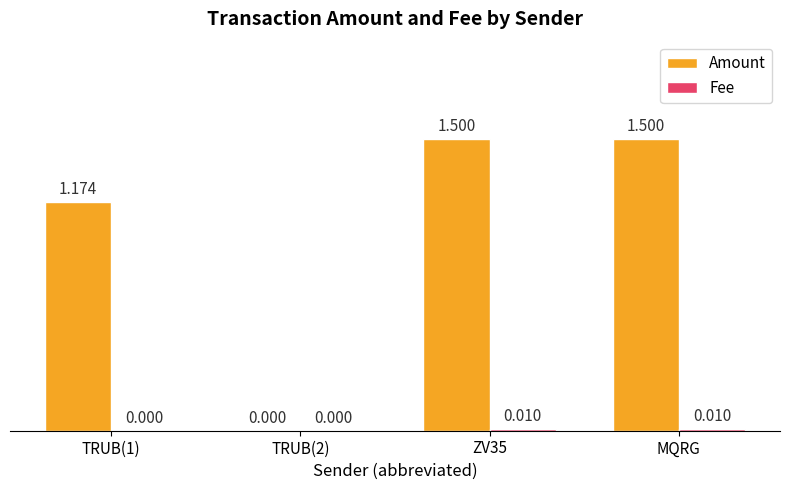

How many series are shown in this chart?

2